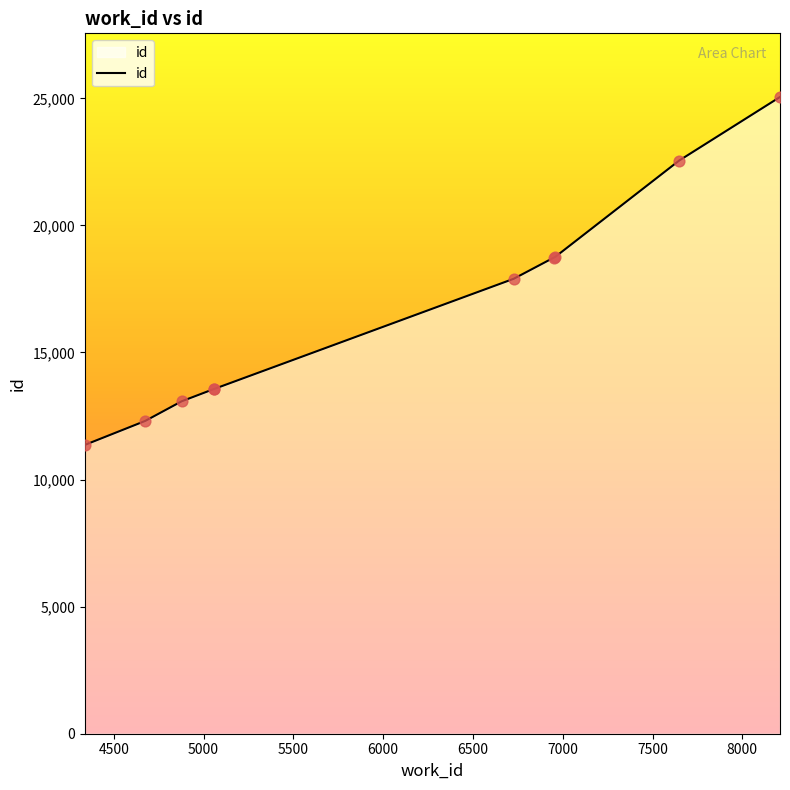

What is the minimum value shown in the chart?

11364